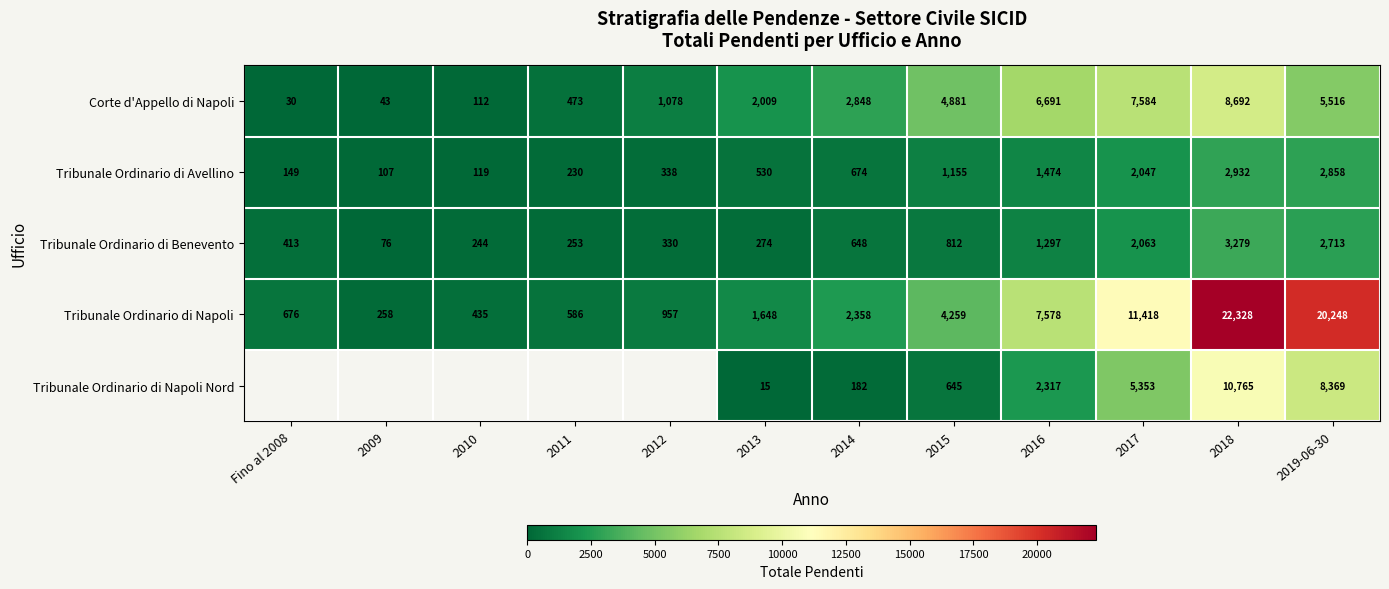

At how many categories does at least one series exceed 18617?

2